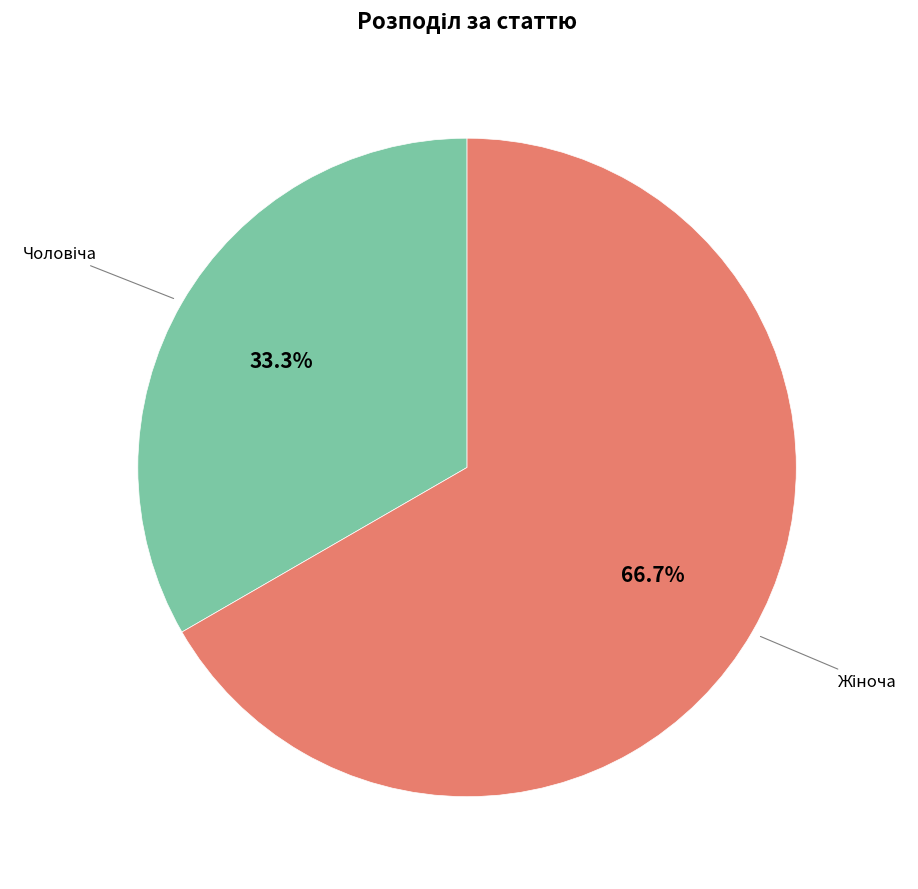

Is there a majority slice in this chart?

Yes